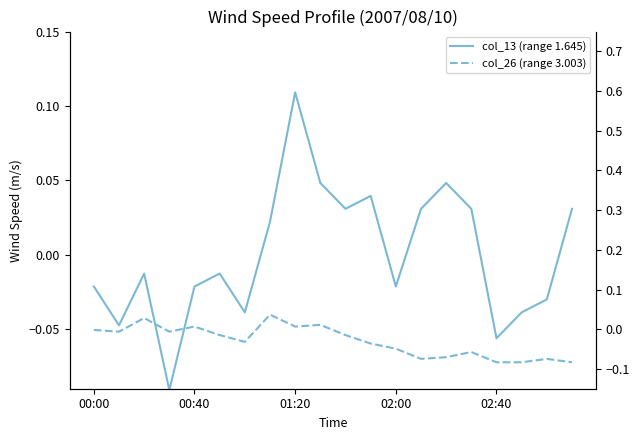

What is the difference between the second highest and minimum values in the col_26 (range 3.003) series?

0.1